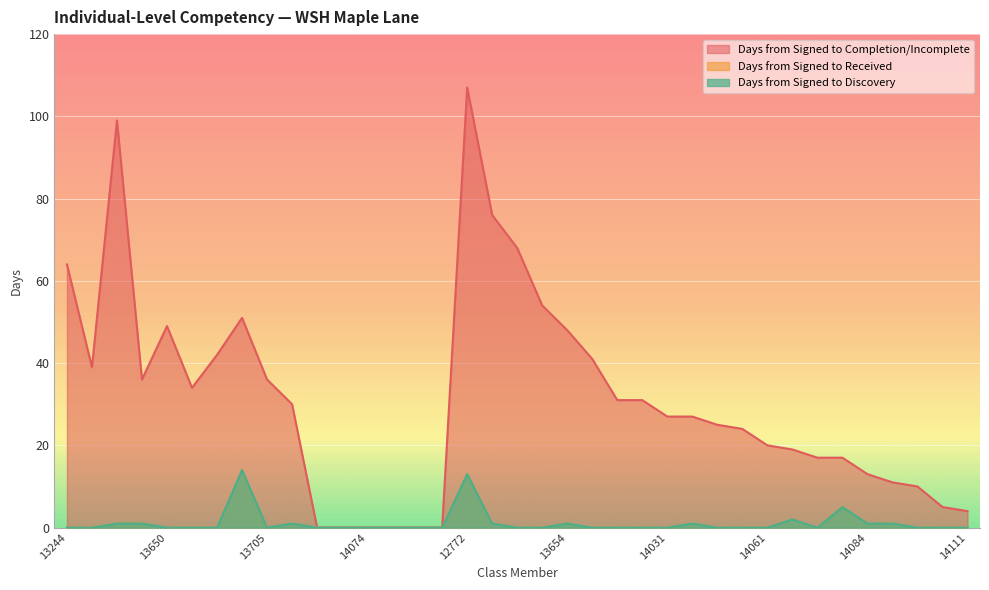

Which series has the largest total across all categories?

Days from Signed to Completion/Incomplete